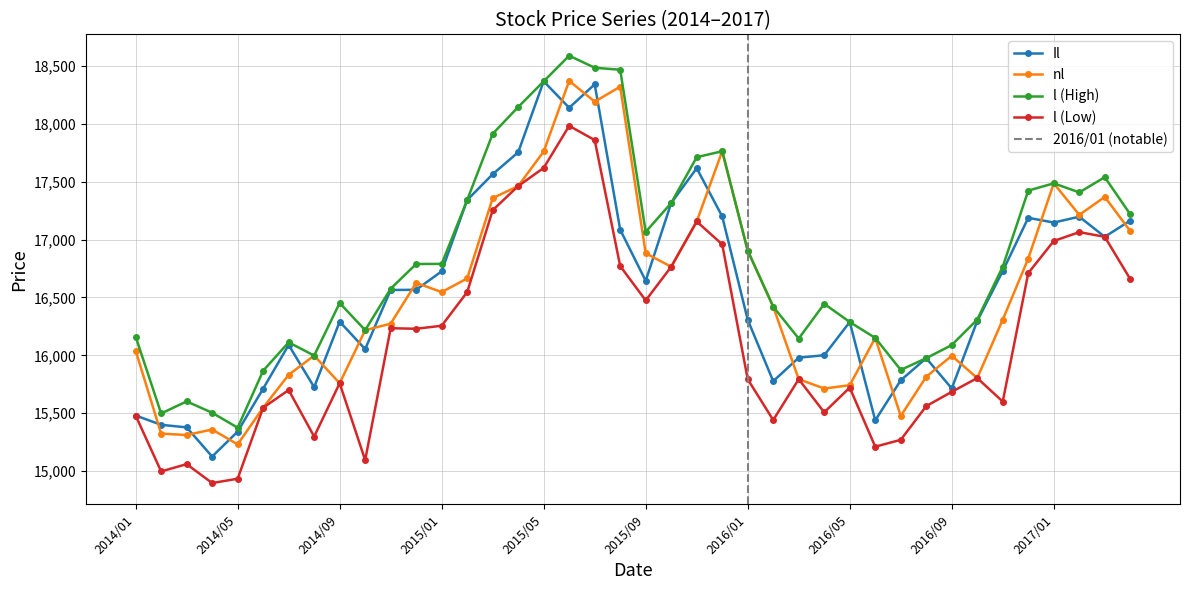

Does the chart have visible grid lines?

Yes